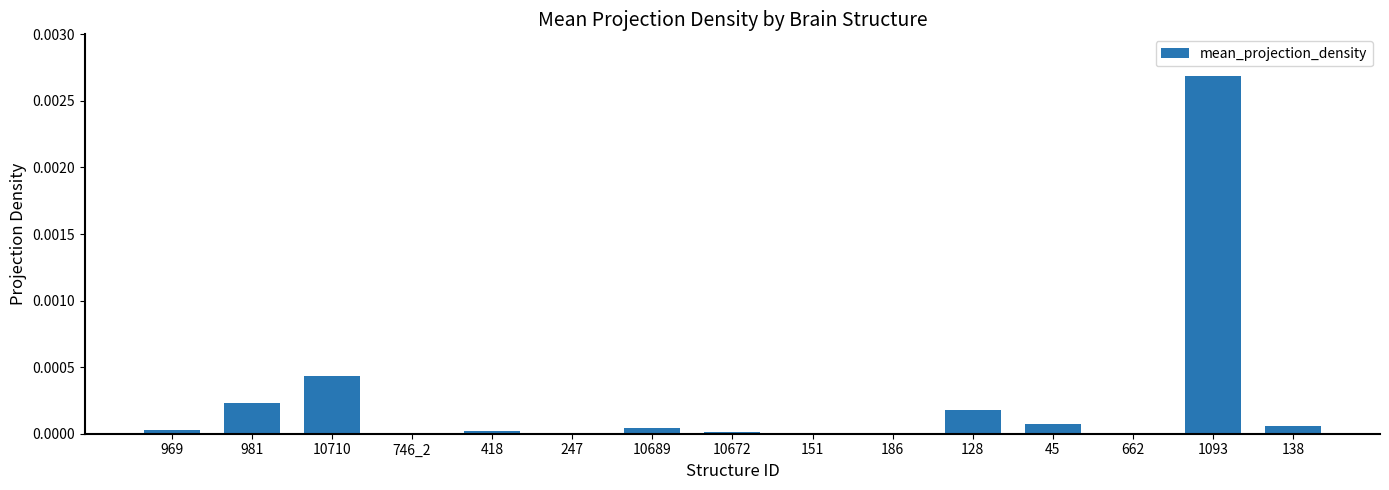

True or false: the data shows 0.0 at 138.

True